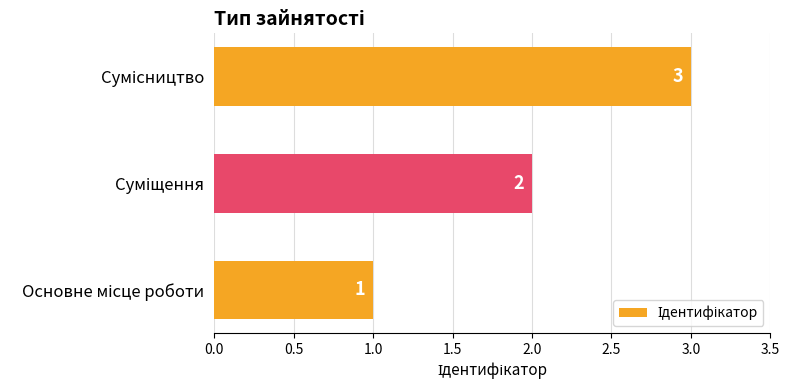

What is the sum of all values?

6